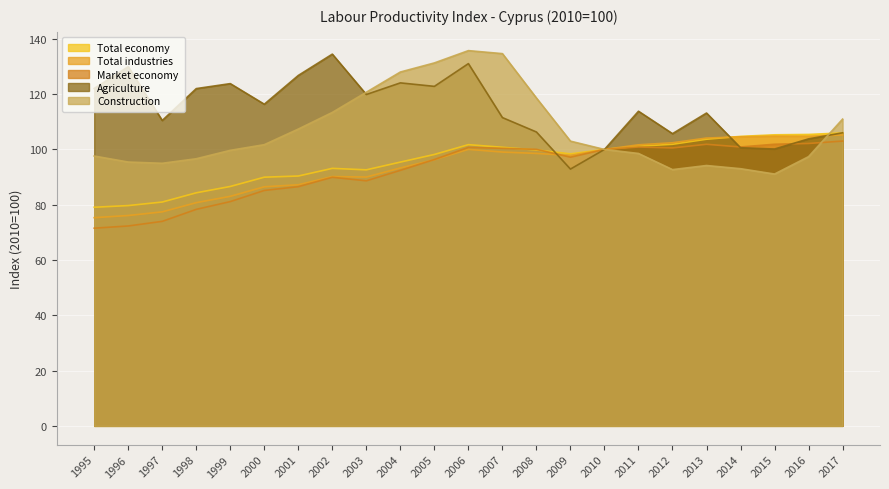

What is the difference between the maximum and minimum values in the Agriculture series?

41.6